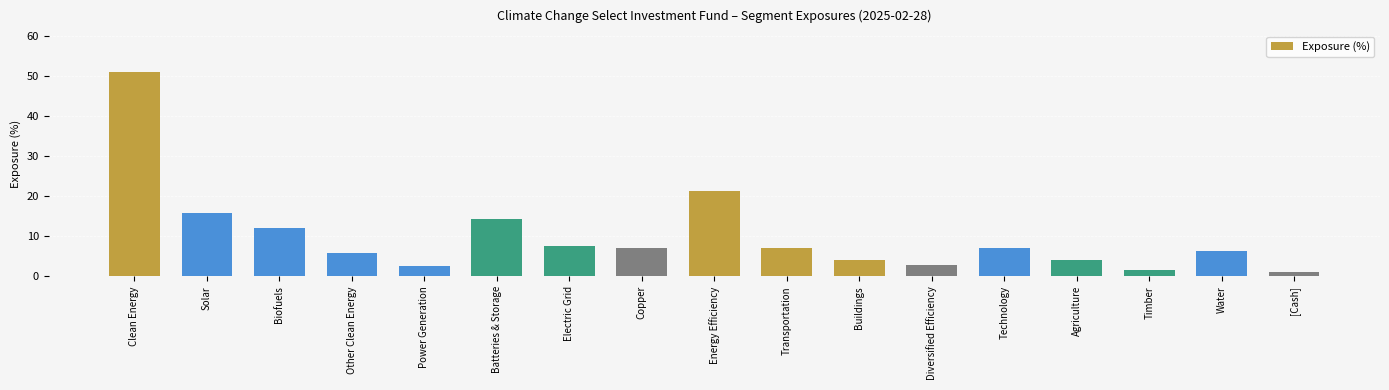

What is the average value?

10.1